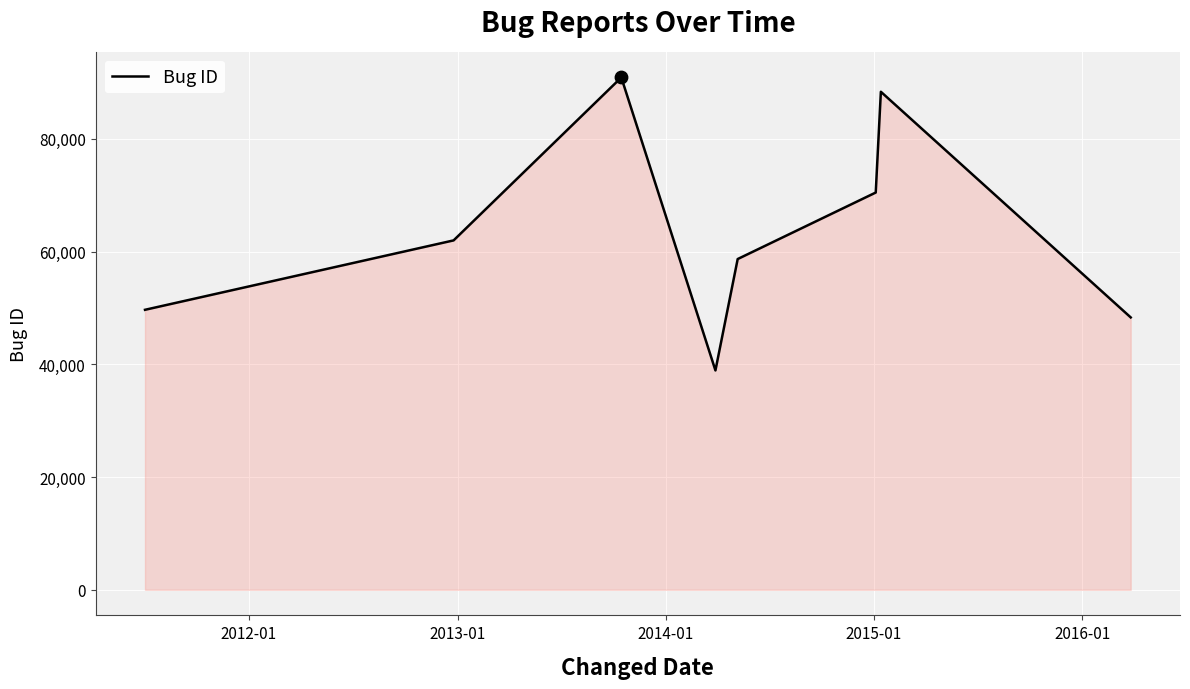

How many interior local peaks (higher than both neighbors) does the data have?

2